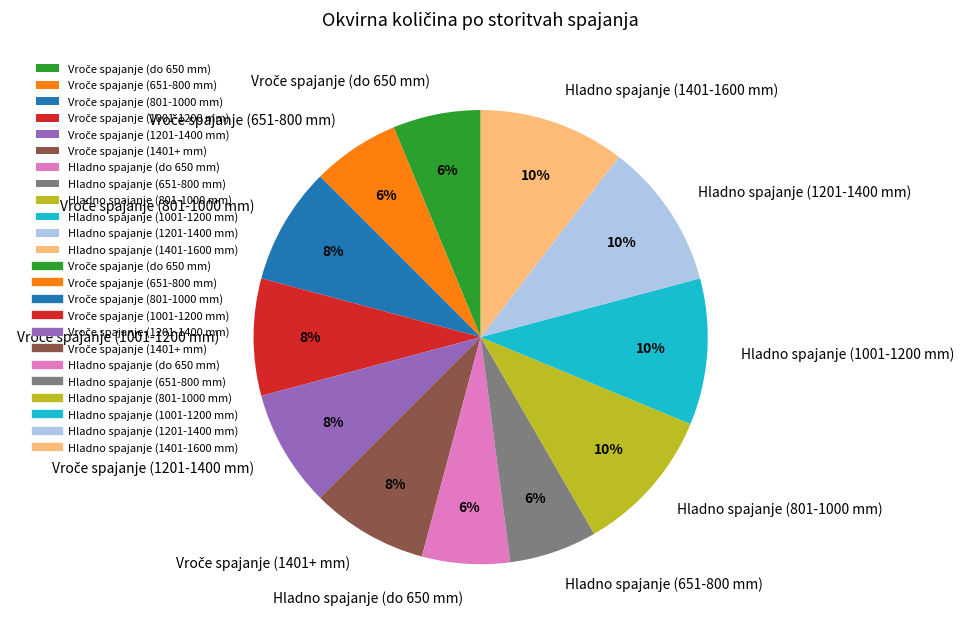

To the nearest percent, what is the average slice percentage?

8%